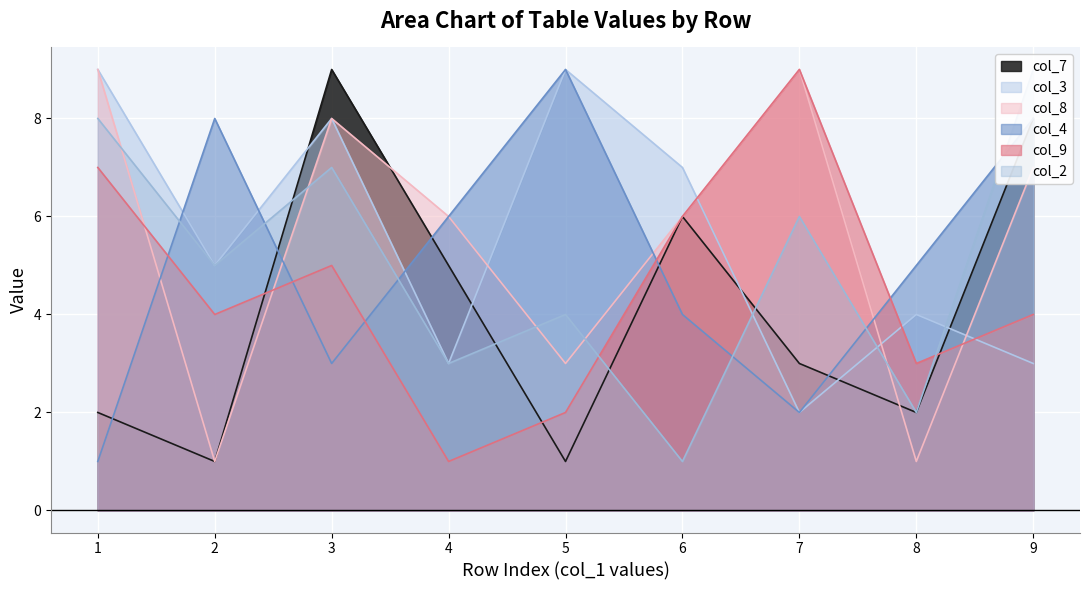

Rank the categories by col_7 value from lowest to highest.

2, 5, 1, 8, 7, 4, 6, 9, 3